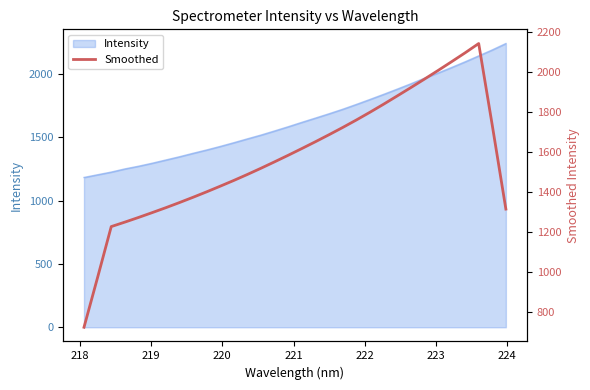

True or false: there are more than 1 points higher than both neighbors.

False